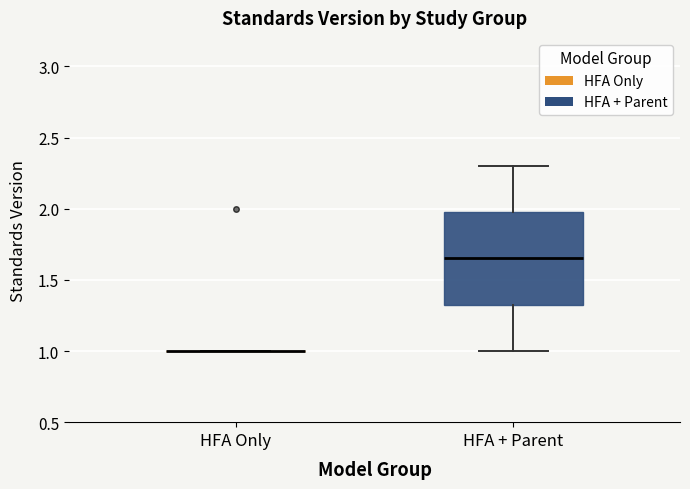

Where does the upper whisker of the box for HFA + Parent end on the y-axis? The values are not printed on the chart, so give them approximately, as read against the axis.

2.30